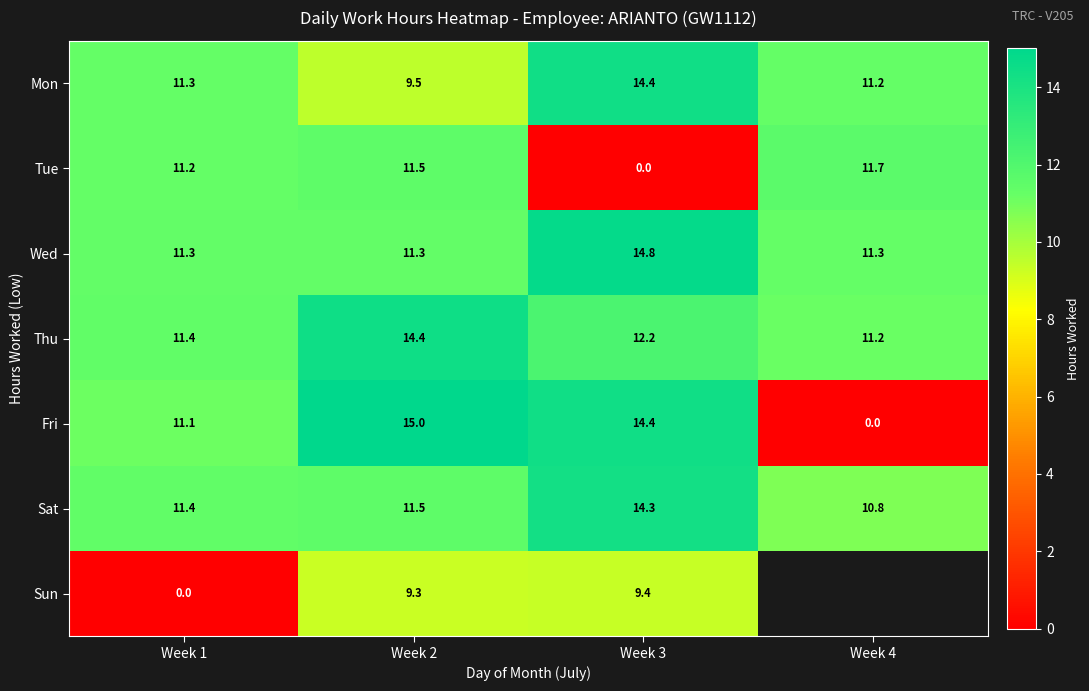

What is the total value across all series at Week 3?

79.5